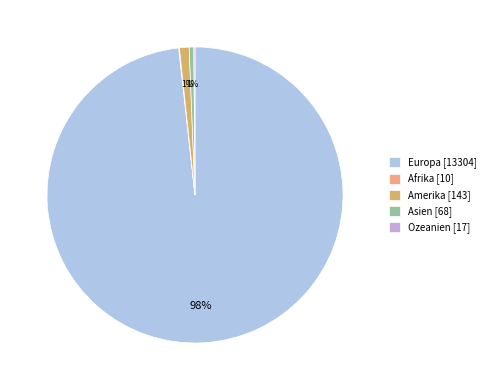

Is it true that Amerika [143] is 1% of the pie?

True